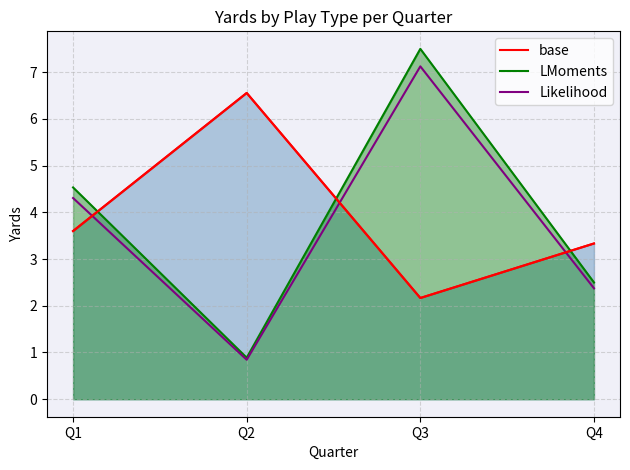

What is the difference between the highest and lowest values at Q1?

0.9